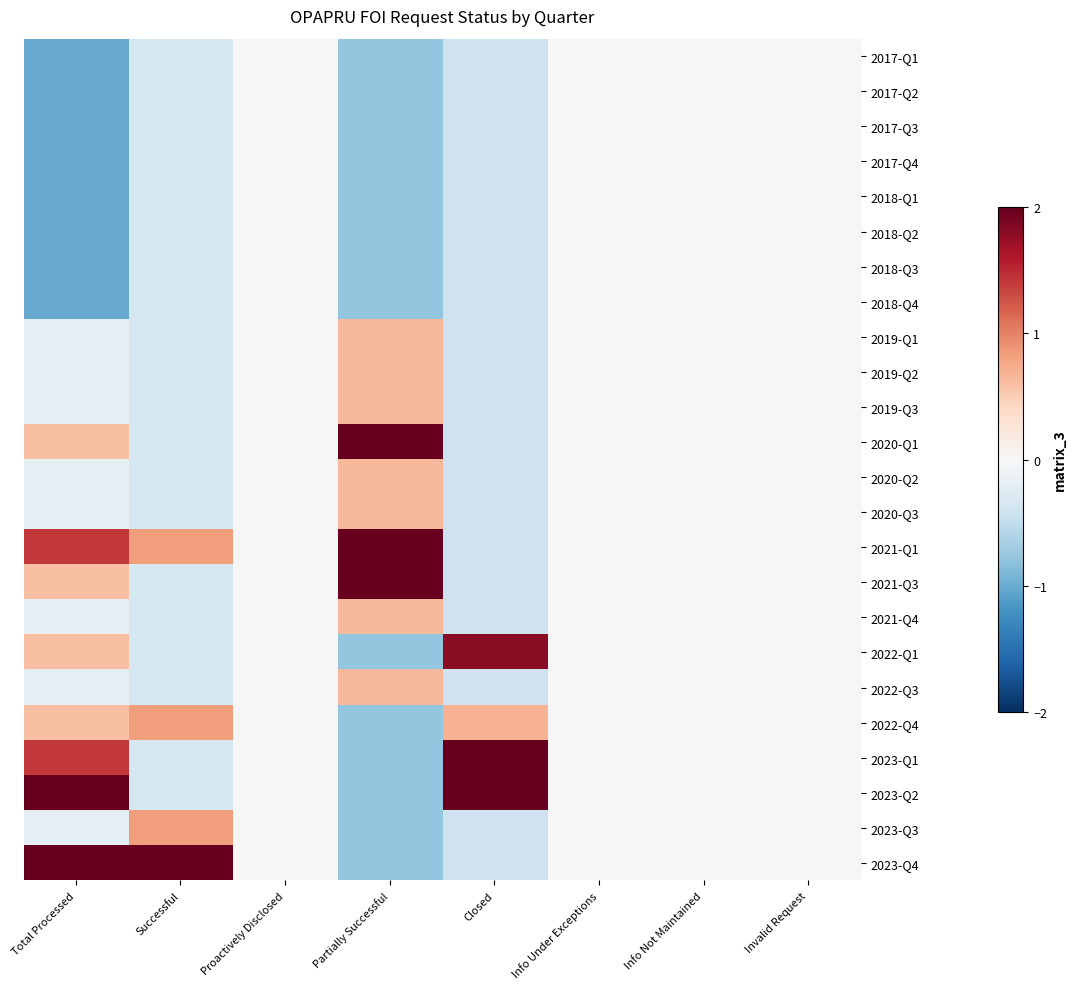

Reading left to right, list all the values displayed in this chart.

2017-Q1: Total Processed=-1.0	Successful=-0.3	Proactively Disclosed=0.0	Partially Successful=-0.8	Closed=-0.4	Info Under Exceptions=0.0	Info Not Maintained=0.0	Invalid Request=0.0
2017-Q2: Total Processed=-1.0	Successful=-0.3	Proactively Disclosed=0.0	Partially Successful=-0.8	Closed=-0.4	Info Under Exceptions=0.0	Info Not Maintained=0.0	Invalid Request=0.0
2017-Q3: Total Processed=-1.0	Successful=-0.3	Proactively Disclosed=0.0	Partially Successful=-0.8	Closed=-0.4	Info Under Exceptions=0.0	Info Not Maintained=0.0	Invalid Request=0.0
2017-Q4: Total Processed=-1.0	Successful=-0.3	Proactively Disclosed=0.0	Partially Successful=-0.8	Closed=-0.4	Info Under Exceptions=0.0	Info Not Maintained=0.0	Invalid Request=0.0
2018-Q1: Total Processed=-1.0	Successful=-0.3	Proactively Disclosed=0.0	Partially Successful=-0.8	Closed=-0.4	Info Under Exceptions=0.0	Info Not Maintained=0.0	Invalid Request=0.0
2018-Q2: Total Processed=-1.0	Successful=-0.3	Proactively Disclosed=0.0	Partially Successful=-0.8	Closed=-0.4	Info Under Exceptions=0.0	Info Not Maintained=0.0	Invalid Request=0.0
2018-Q3: Total Processed=-1.0	Successful=-0.3	Proactively Disclosed=0.0	Partially Successful=-0.8	Closed=-0.4	Info Under Exceptions=0.0	Info Not Maintained=0.0	Invalid Request=0.0
2018-Q4: Total Processed=-1.0	Successful=-0.3	Proactively Disclosed=0.0	Partially Successful=-0.8	Closed=-0.4	Info Under Exceptions=0.0	Info Not Maintained=0.0	Invalid Request=0.0
2019-Q1: Total Processed=-0.2	Successful=-0.3	Proactively Disclosed=0.0	Partially Successful=0.6	Closed=-0.4	Info Under Exceptions=0.0	Info Not Maintained=0.0	Invalid Request=0.0
2019-Q2: Total Processed=-0.2	Successful=-0.3	Proactively Disclosed=0.0	Partially Successful=0.6	Closed=-0.4	Info Under Exceptions=0.0	Info Not Maintained=0.0	Invalid Request=0.0
2019-Q3: Total Processed=-0.2	Successful=-0.3	Proactively Disclosed=0.0	Partially Successful=0.6	Closed=-0.4	Info Under Exceptions=0.0	Info Not Maintained=0.0	Invalid Request=0.0
2020-Q1: Total Processed=0.6	Successful=-0.3	Proactively Disclosed=0.0	Partially Successful=2.1	Closed=-0.4	Info Under Exceptions=0.0	Info Not Maintained=0.0	Invalid Request=0.0
2020-Q2: Total Processed=-0.2	Successful=-0.3	Proactively Disclosed=0.0	Partially Successful=0.6	Closed=-0.4	Info Under Exceptions=0.0	Info Not Maintained=0.0	Invalid Request=0.0
2020-Q3: Total Processed=-0.2	Successful=-0.3	Proactively Disclosed=0.0	Partially Successful=0.6	Closed=-0.4	Info Under Exceptions=0.0	Info Not Maintained=0.0	Invalid Request=0.0
2021-Q1: Total Processed=1.4	Successful=0.8	Proactively Disclosed=0.0	Partially Successful=2.1	Closed=-0.4	Info Under Exceptions=0.0	Info Not Maintained=0.0	Invalid Request=0.0
2021-Q3: Total Processed=0.6	Successful=-0.3	Proactively Disclosed=0.0	Partially Successful=2.1	Closed=-0.4	Info Under Exceptions=0.0	Info Not Maintained=0.0	Invalid Request=0.0
2021-Q4: Total Processed=-0.2	Successful=-0.3	Proactively Disclosed=0.0	Partially Successful=0.6	Closed=-0.4	Info Under Exceptions=0.0	Info Not Maintained=0.0	Invalid Request=0.0
2022-Q1: Total Processed=0.6	Successful=-0.3	Proactively Disclosed=0.0	Partially Successful=-0.8	Closed=1.8	Info Under Exceptions=0.0	Info Not Maintained=0.0	Invalid Request=0.0
2022-Q3: Total Processed=-0.2	Successful=-0.3	Proactively Disclosed=0.0	Partially Successful=0.6	Closed=-0.4	Info Under Exceptions=0.0	Info Not Maintained=0.0	Invalid Request=0.0
2022-Q4: Total Processed=0.6	Successful=0.8	Proactively Disclosed=0.0	Partially Successful=-0.8	Closed=0.7	Info Under Exceptions=0.0	Info Not Maintained=0.0	Invalid Request=0.0
2023-Q1: Total Processed=1.4	Successful=-0.3	Proactively Disclosed=0.0	Partially Successful=-0.8	Closed=2.9	Info Under Exceptions=0.0	Info Not Maintained=0.0	Invalid Request=0.0
2023-Q2: Total Processed=2.2	Successful=-0.3	Proactively Disclosed=0.0	Partially Successful=-0.8	Closed=2.9	Info Under Exceptions=0.0	Info Not Maintained=0.0	Invalid Request=0.0
2023-Q3: Total Processed=-0.2	Successful=0.8	Proactively Disclosed=0.0	Partially Successful=-0.8	Closed=-0.4	Info Under Exceptions=0.0	Info Not Maintained=0.0	Invalid Request=0.0
2023-Q4: Total Processed=2.2	Successful=4.4	Proactively Disclosed=0.0	Partially Successful=-0.8	Closed=-0.4	Info Under Exceptions=0.0	Info Not Maintained=0.0	Invalid Request=0.0